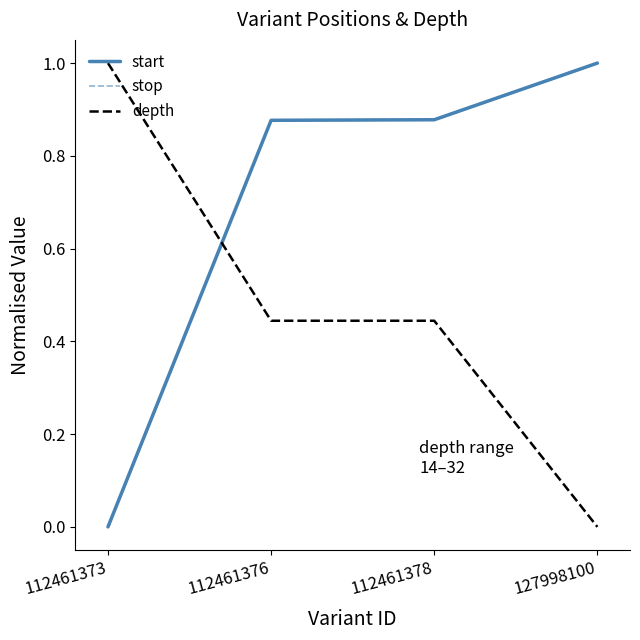

How many start values are between 0 and 1?

4